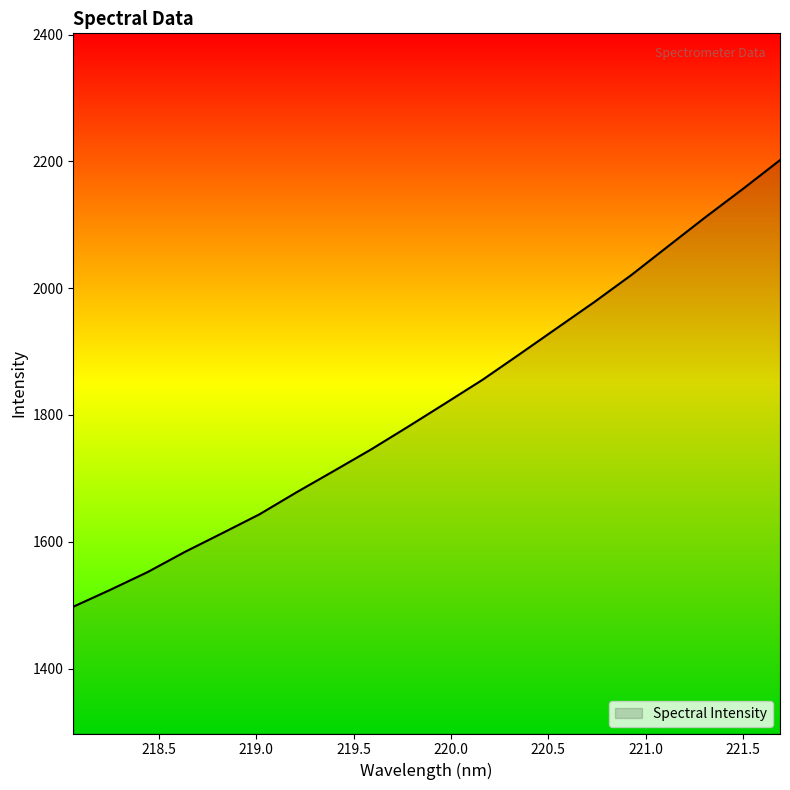

What is the minimum value shown in the chart?

1497.5